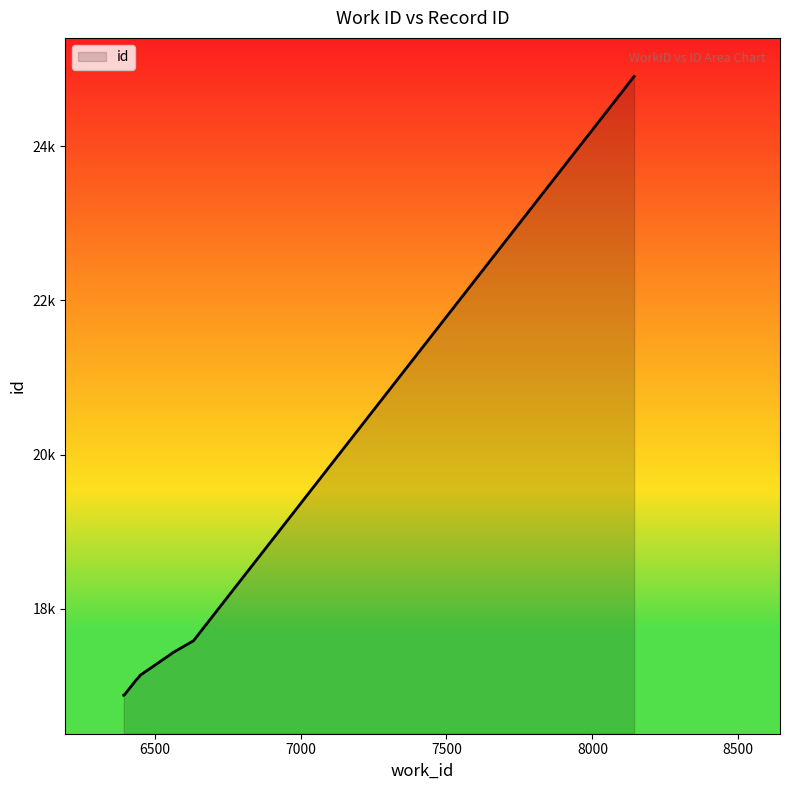

Where does the data first go above 17134?

6562